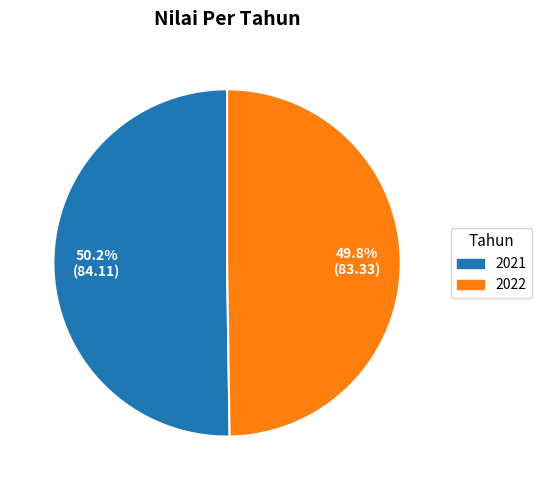

True or false: 2021 accounts for 36% of the total.

False